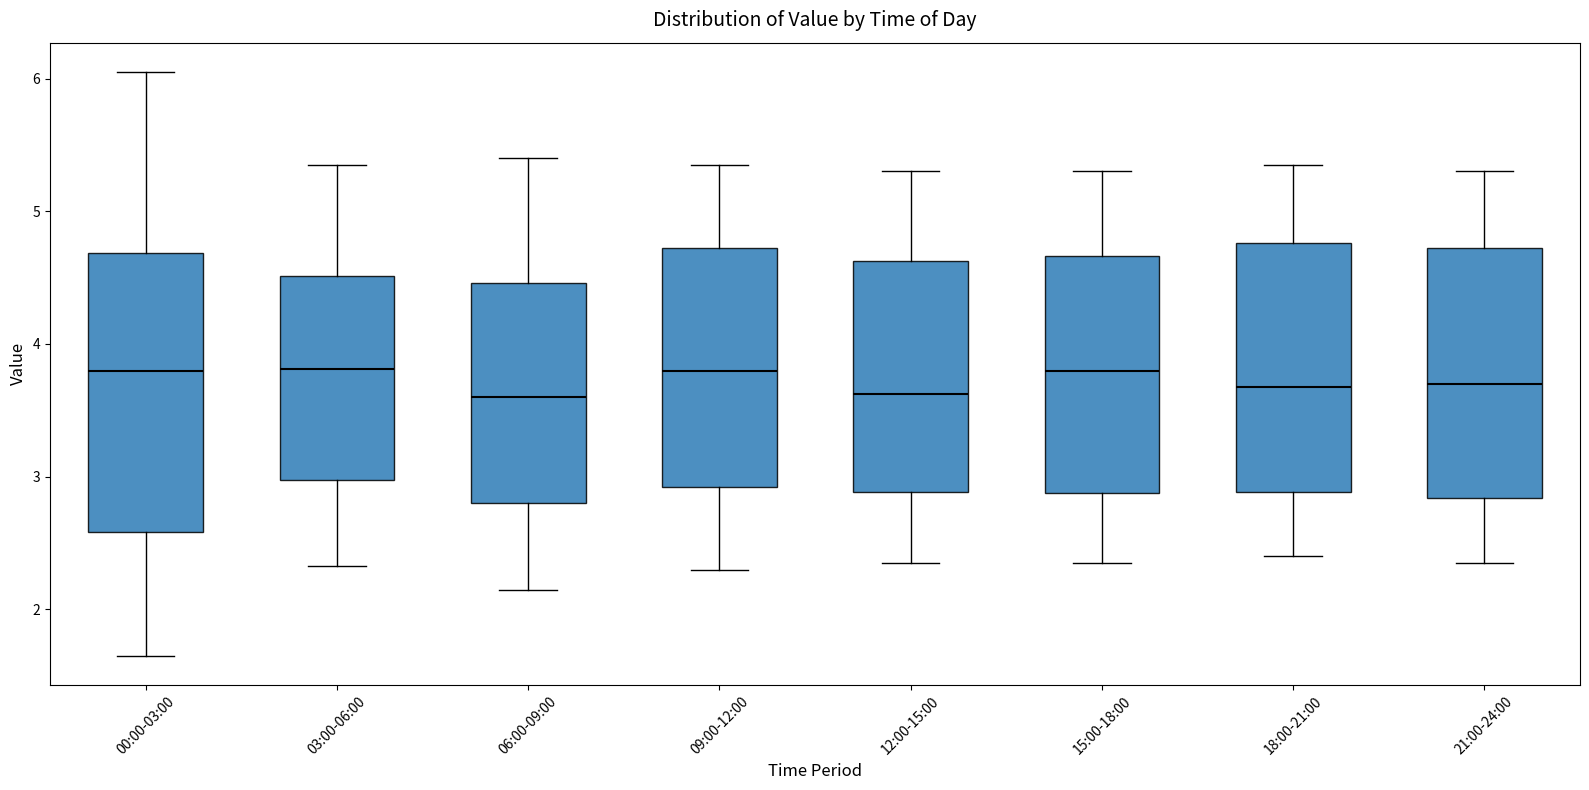

Comparing the boxes themselves (not the whiskers), which one is the tallest?

00:00-03:00